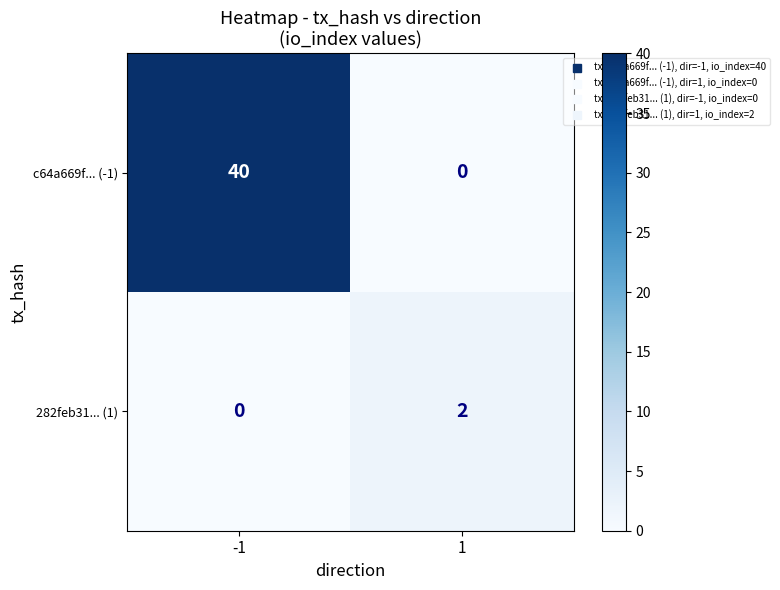

Which series changed the most between -1 and 1?

c64a669f... (-1)